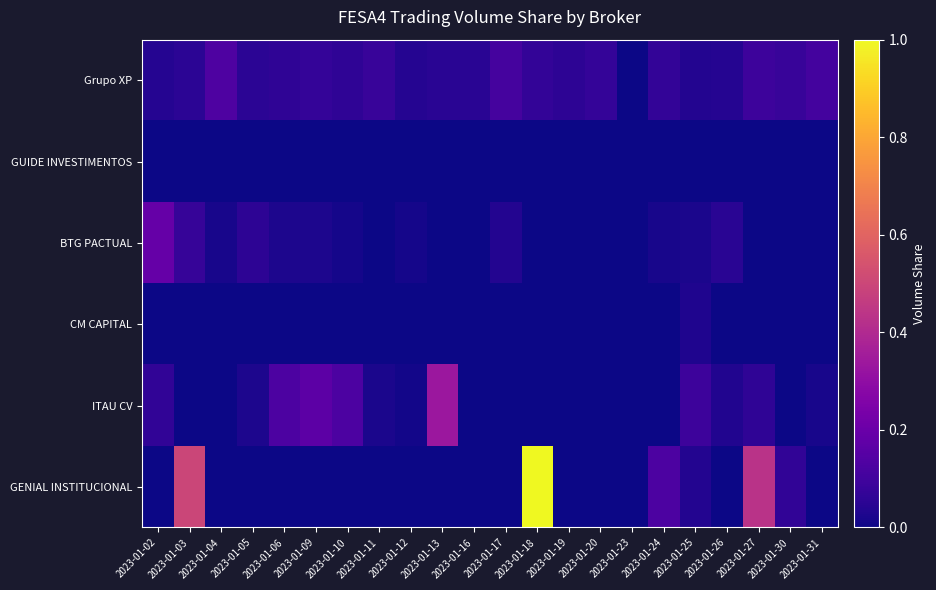

Which series has the largest total across all categories?

GENIAL INSTITUCIONAL